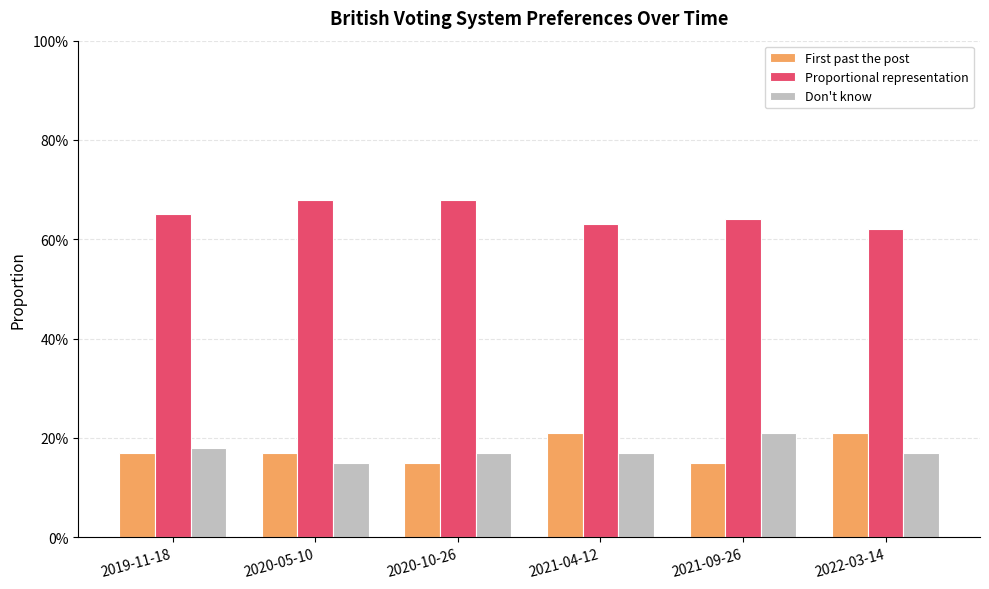

True or false: Don't know has a value of 0.3 at 2019-11-18.

False